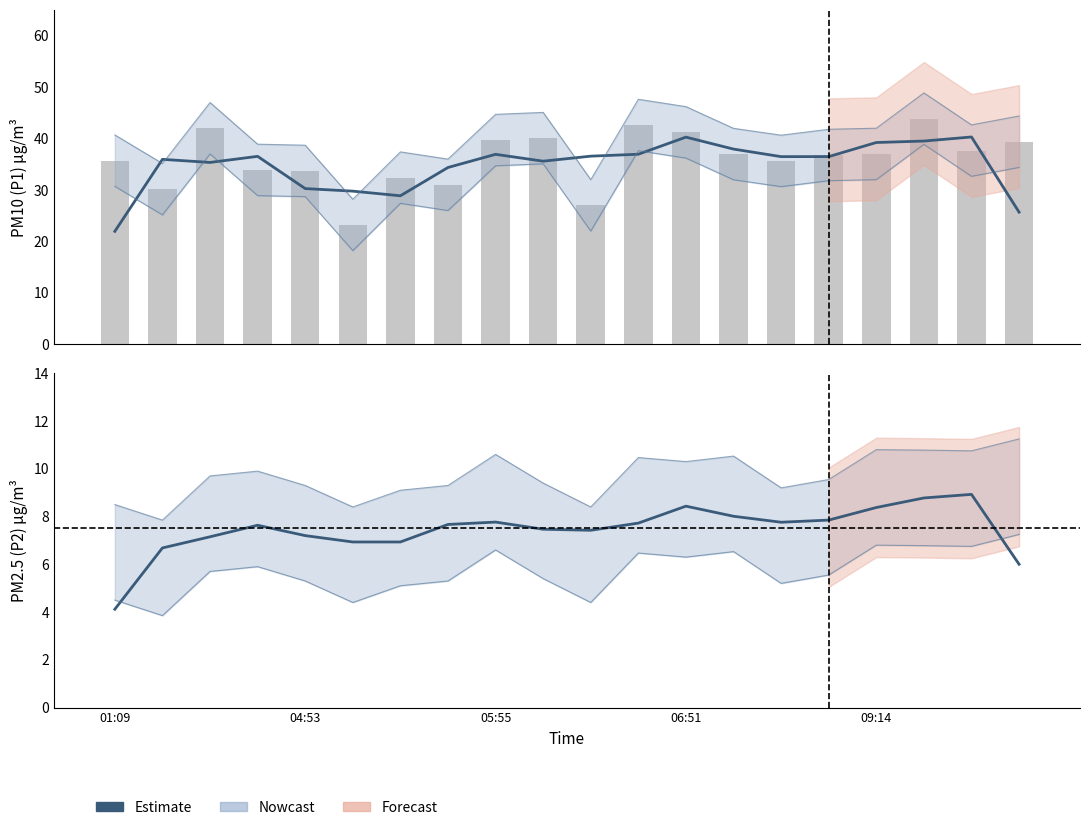

Is it true that Estimate equals 4.1 at 01:09?

True